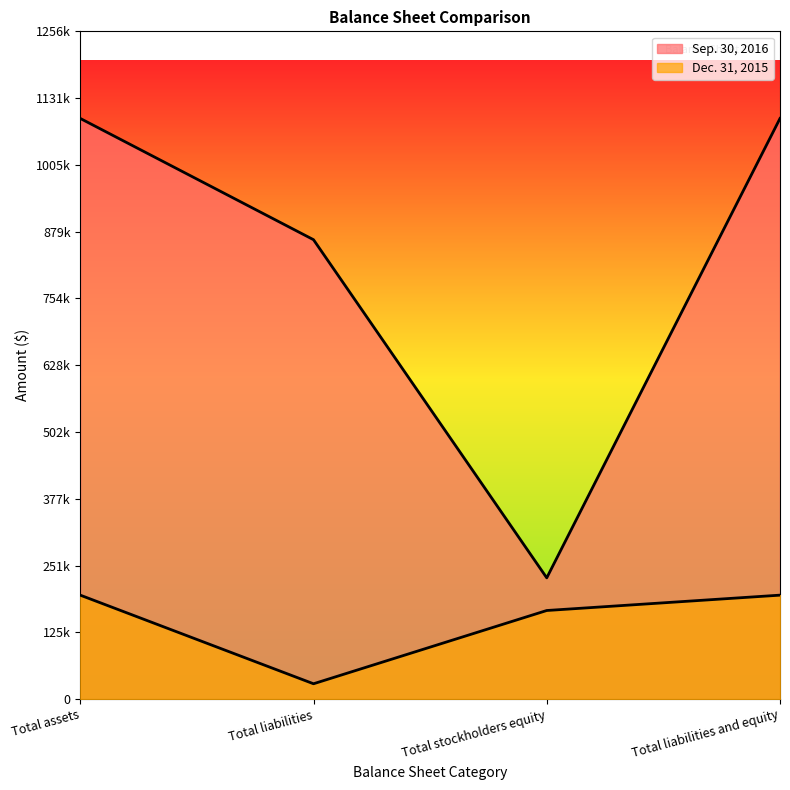

What is the difference between the highest and lowest values at Total liabilities and equity?

897191